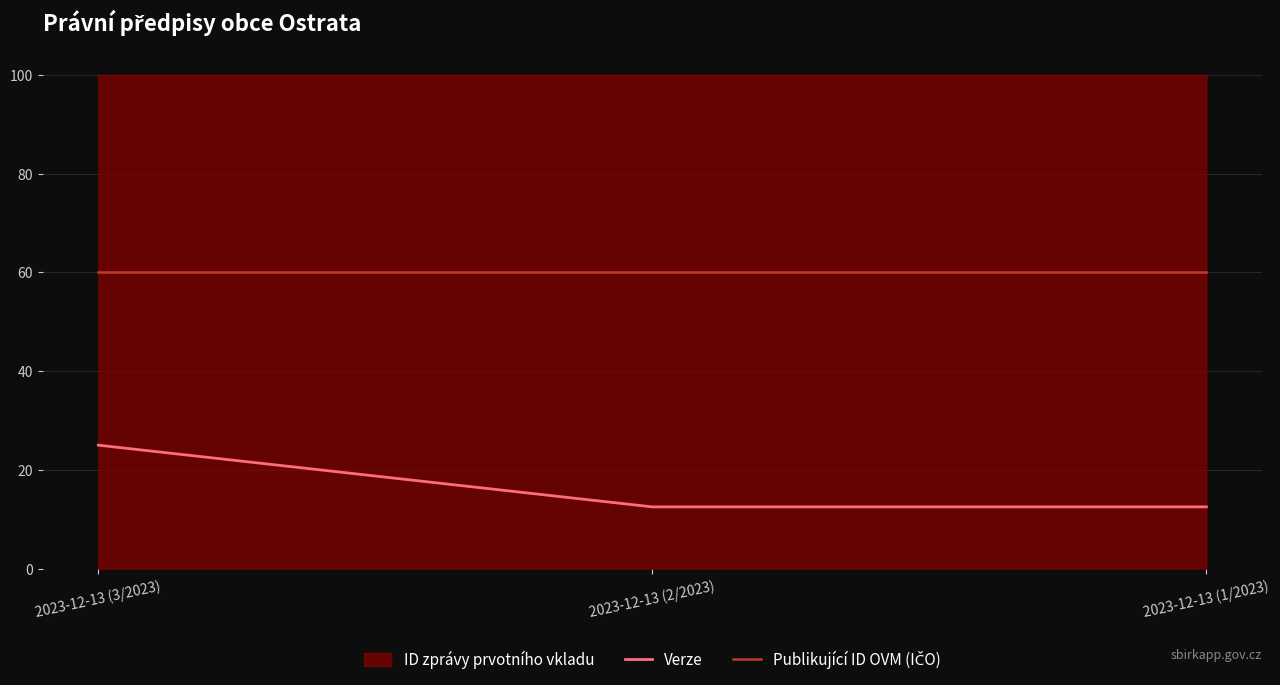

The value of Verze at 2023-12-13 (3/2023) is 15.1. True or false?

False